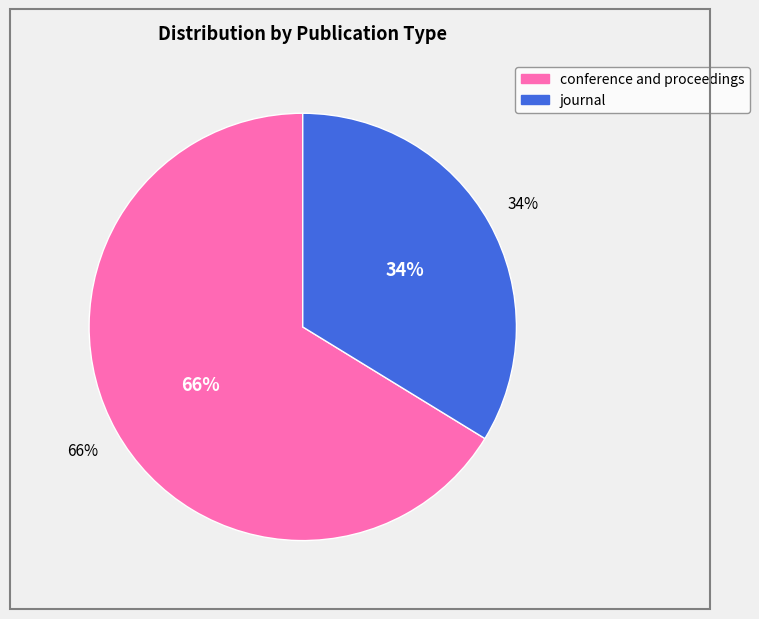

Is it true that conference and proceedings is 81% of the pie?

False